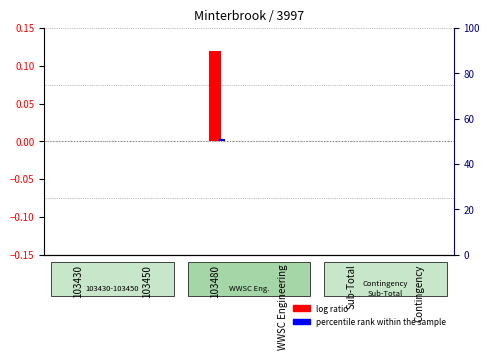

Between 103450 and WWSC Engineering, which series saw the biggest shift?

log ratio